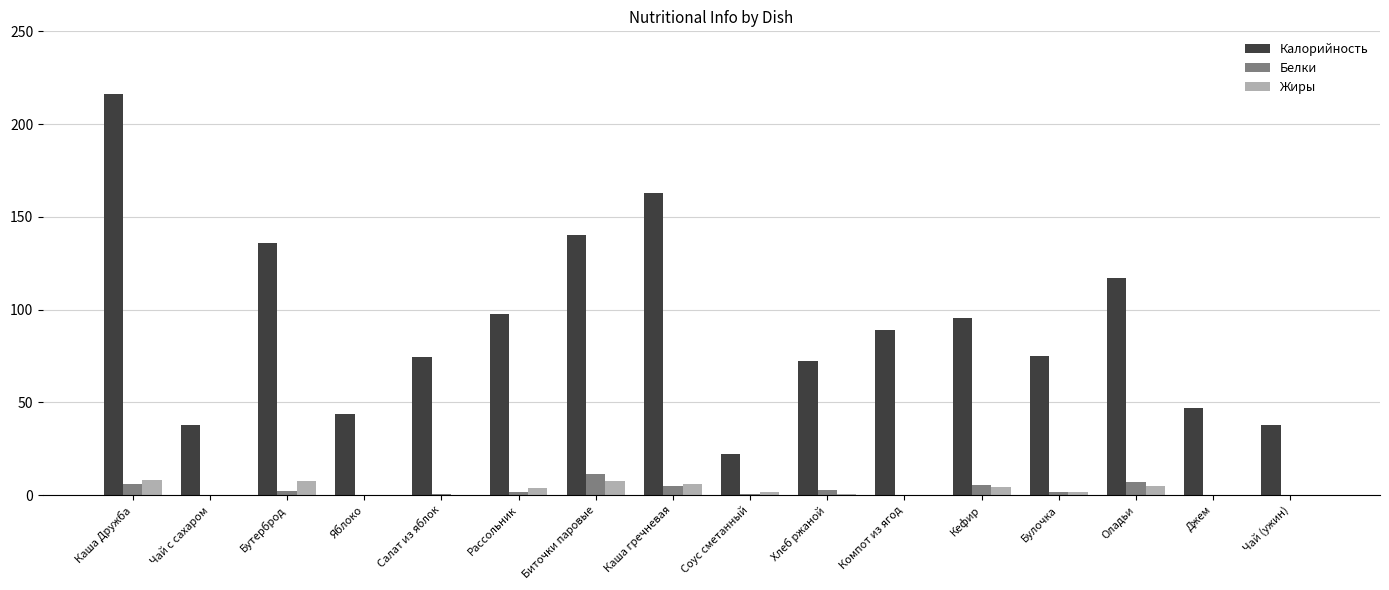

Between Рассольник and Биточки паровые, which series saw the biggest shift?

Калорийность